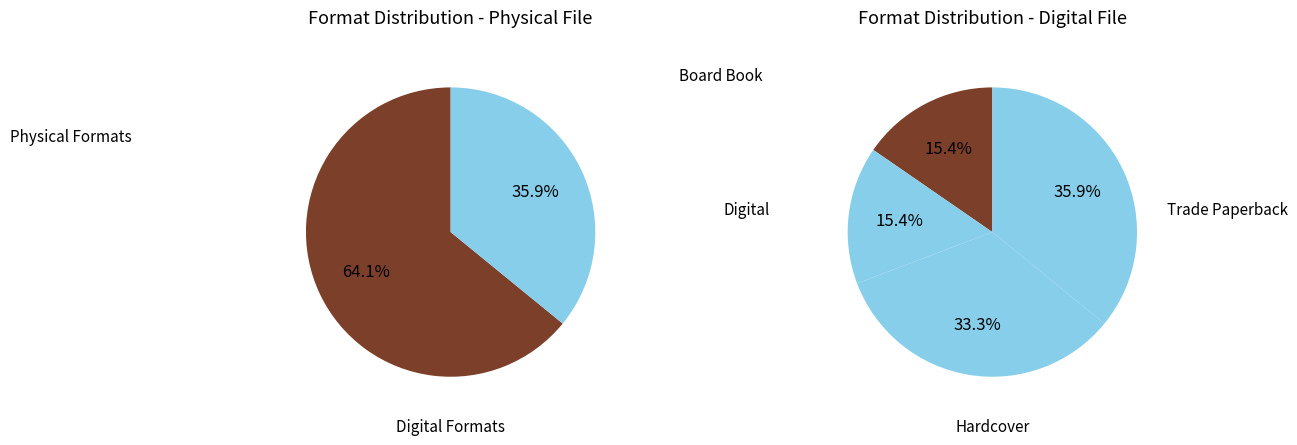

To the nearest percent, what is the combined percentage of Hardcover and eBook?

49%